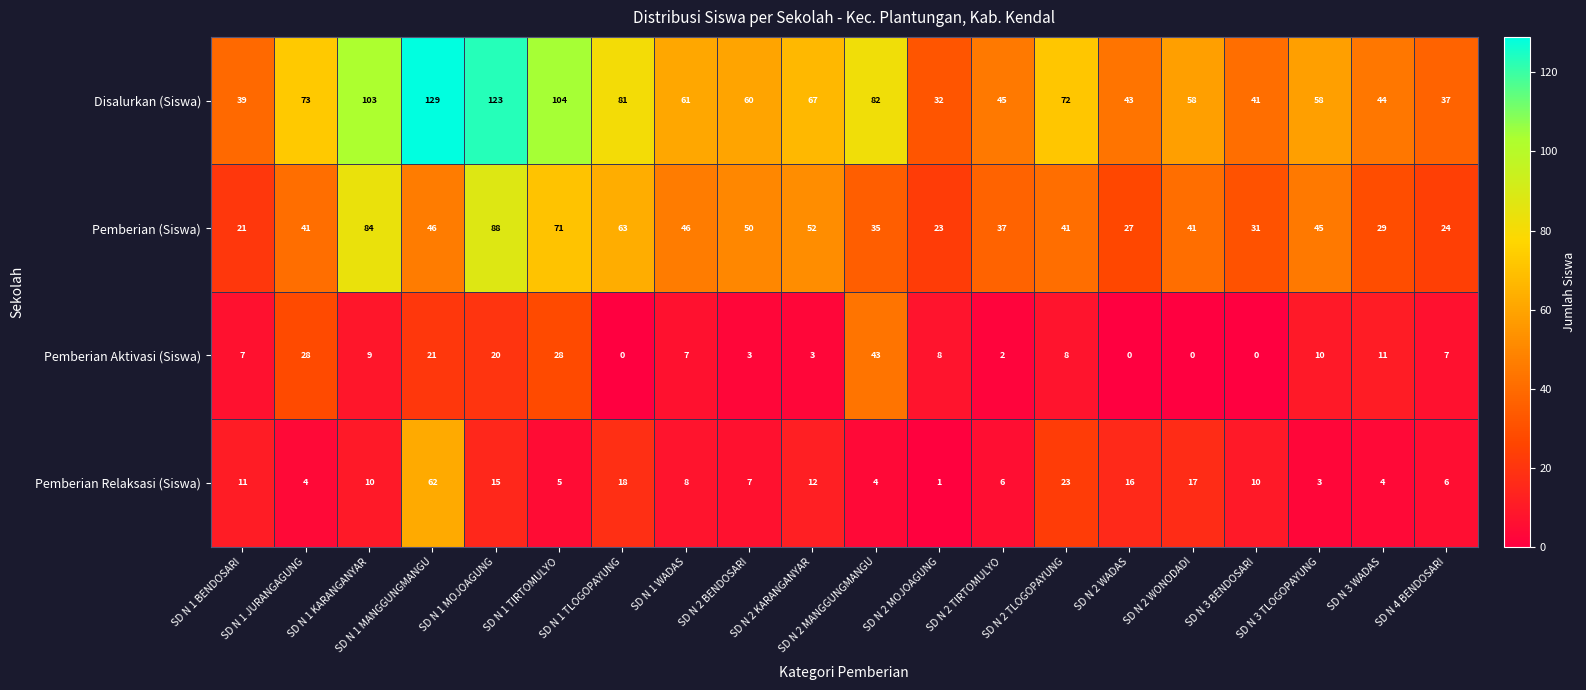

What is the greatest value displayed?

129